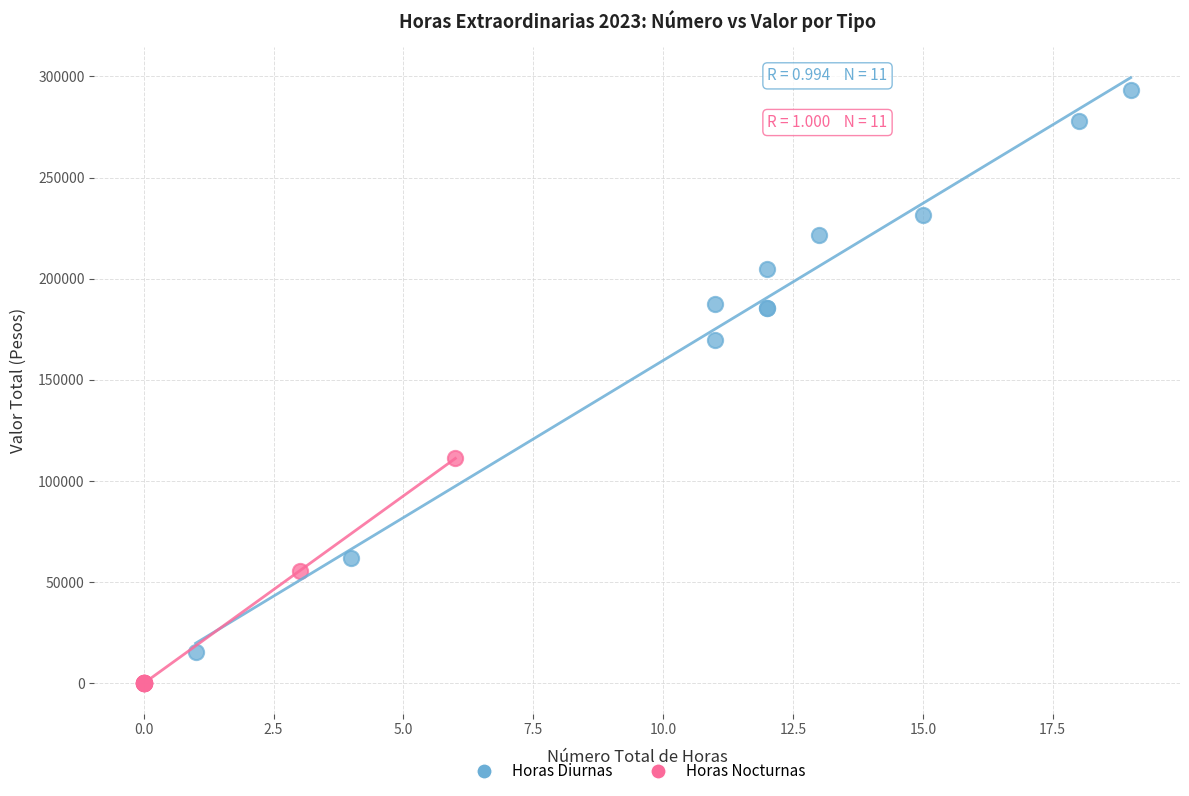

Which series has the widest spread of Y values?

Horas Diurnas